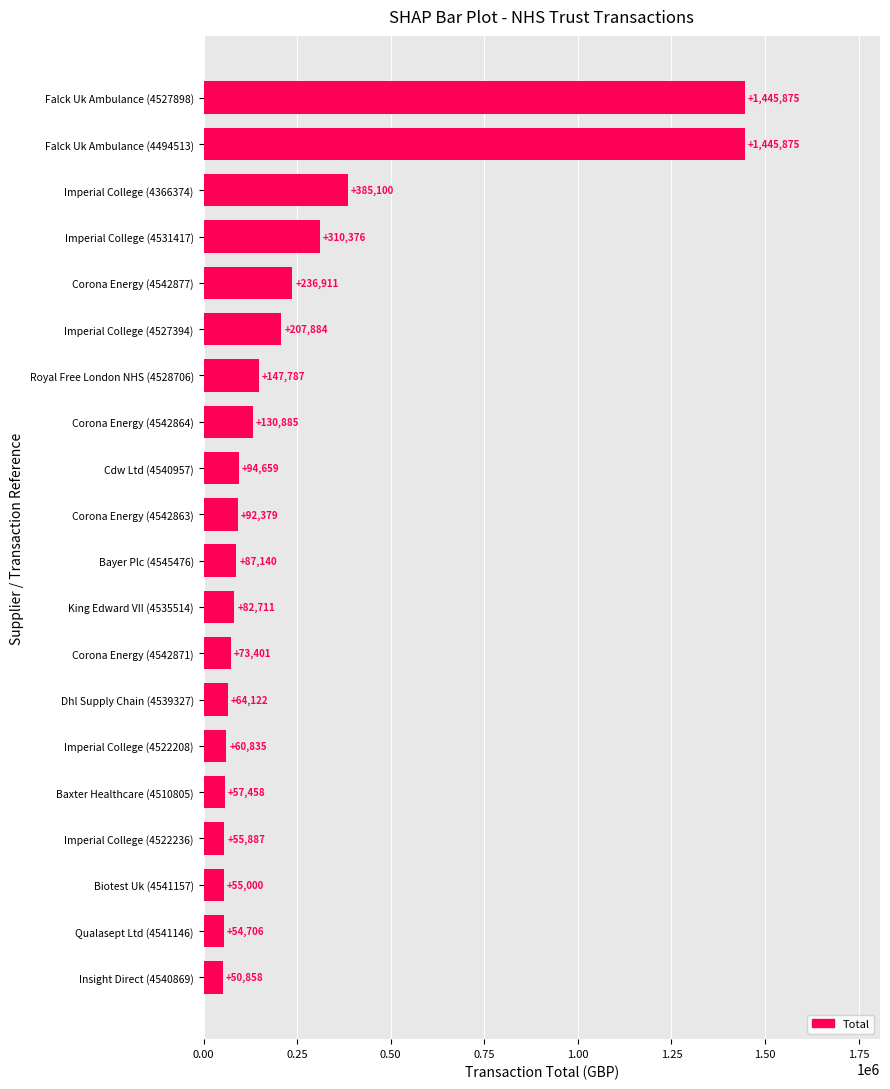

At which category does the chart reach its minimum across all series?

Insight Direct (4540869)